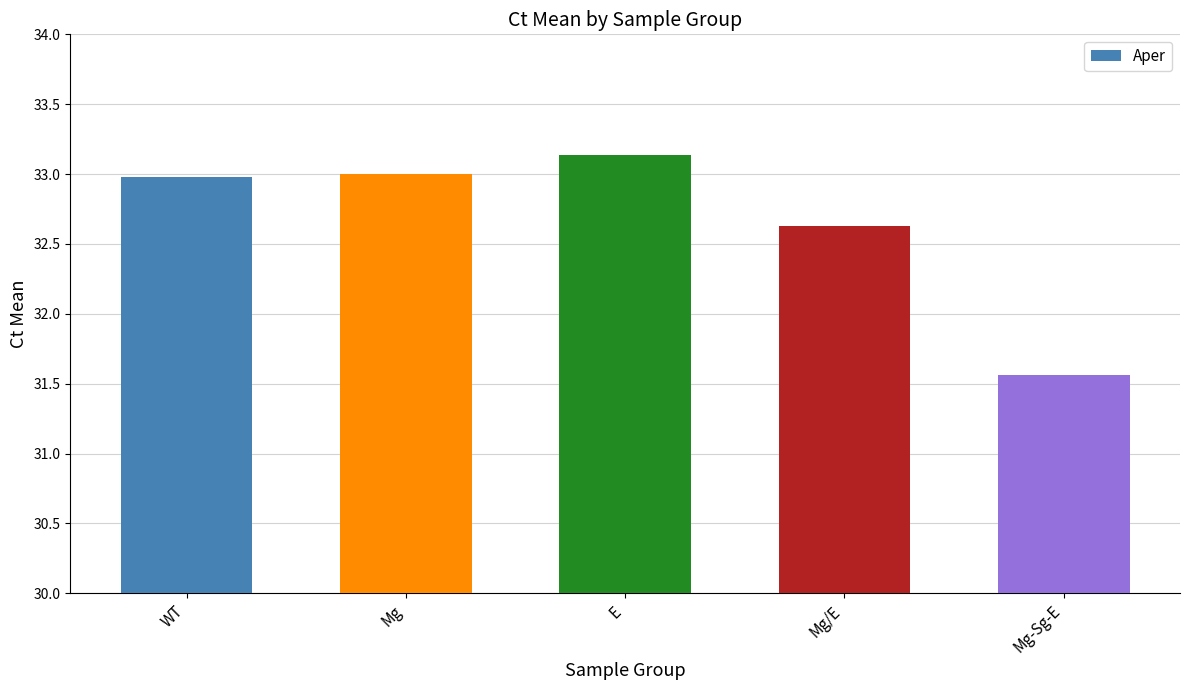

Reading left to right, list all the values displayed in this chart.

WT=33.0	Mg=33.0	E=33.1	Mg/E=32.6	Mg-Sg-E=31.6